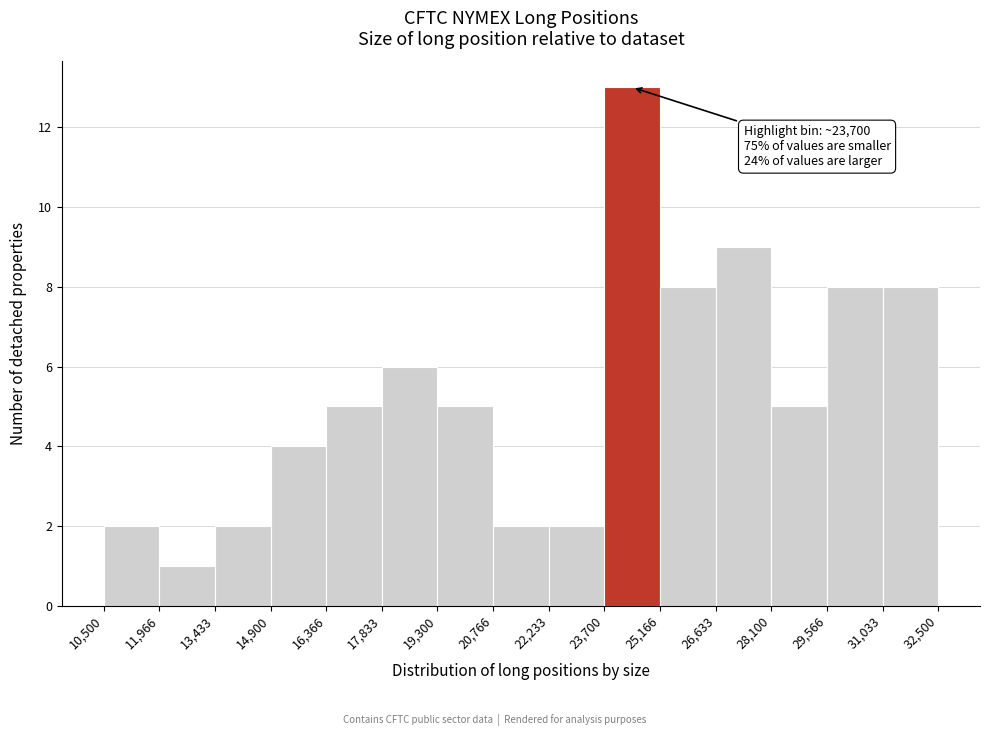

Over which range of the x-axis is the bar tallest?

23,700 to 25,166